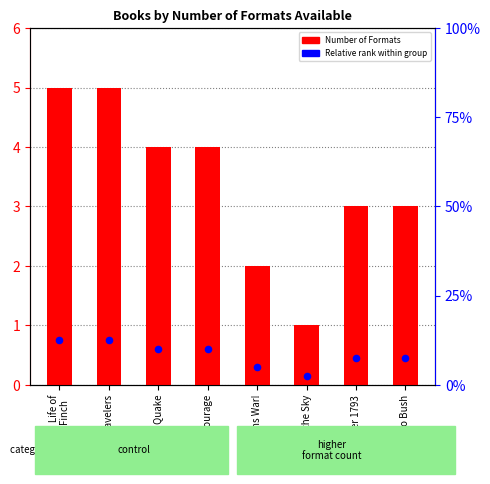

Which series reaches the maximum Y coordinate?

Number of Formats